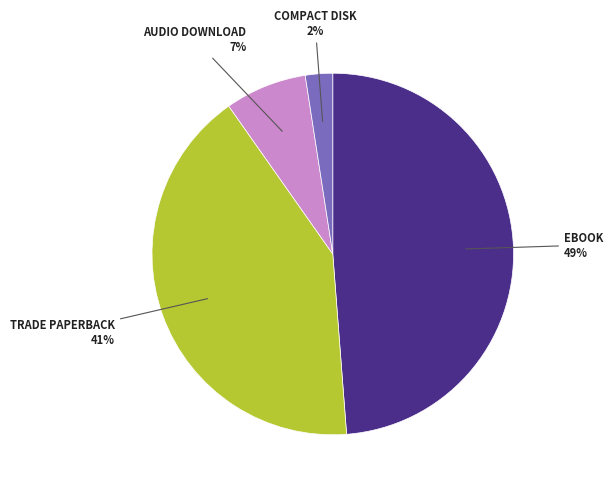

To the nearest percent, what is the average slice percentage?

25%